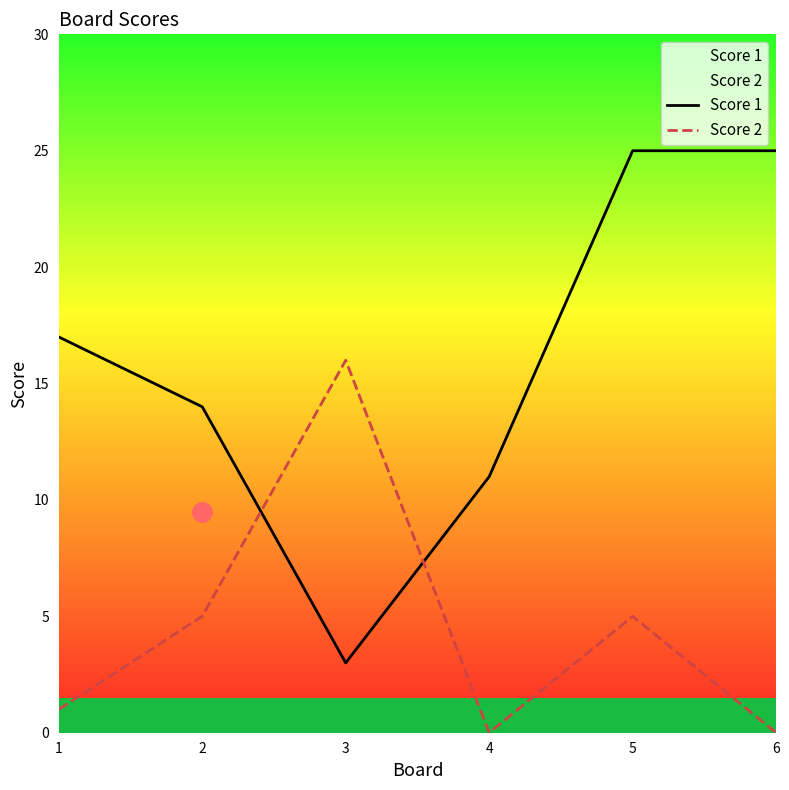

Which series has the largest total across all categories?

Score 1